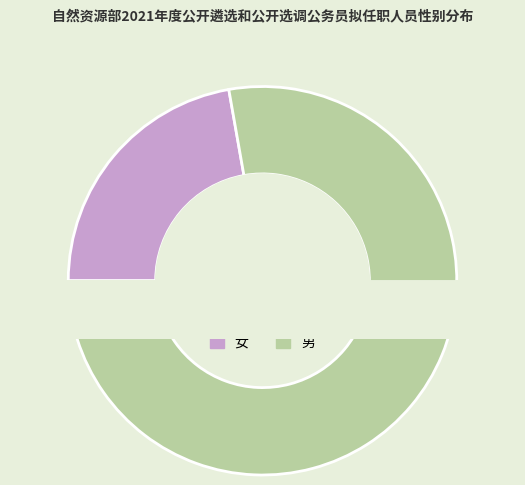

True or false: 男 accounts for 78% of the total.

True